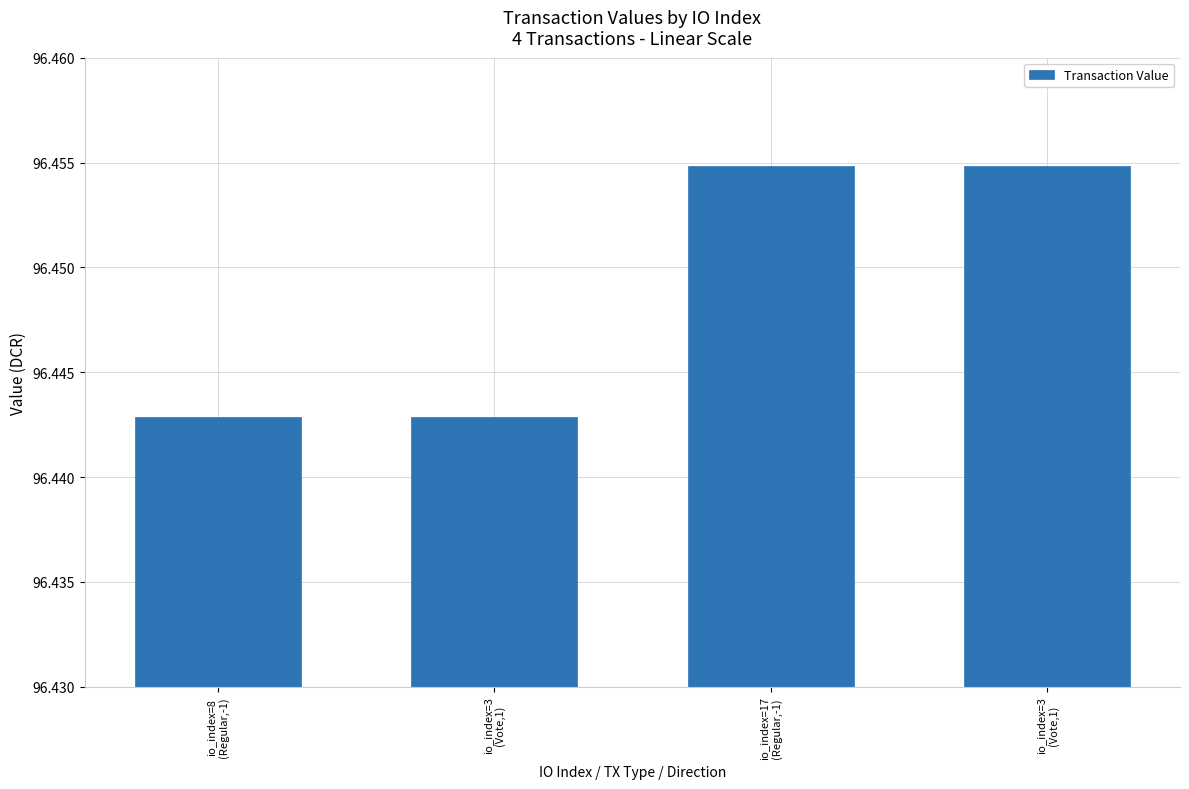

Count the values in the range 96 to 97.

4